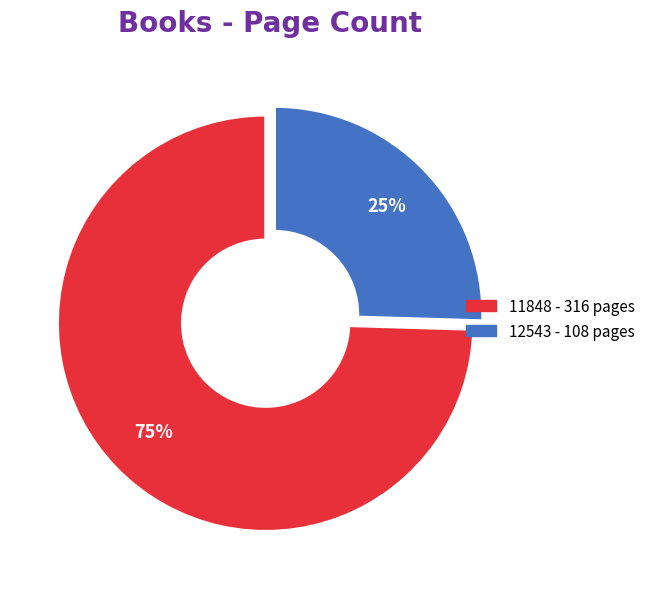

Which category accounts for the majority?

11848